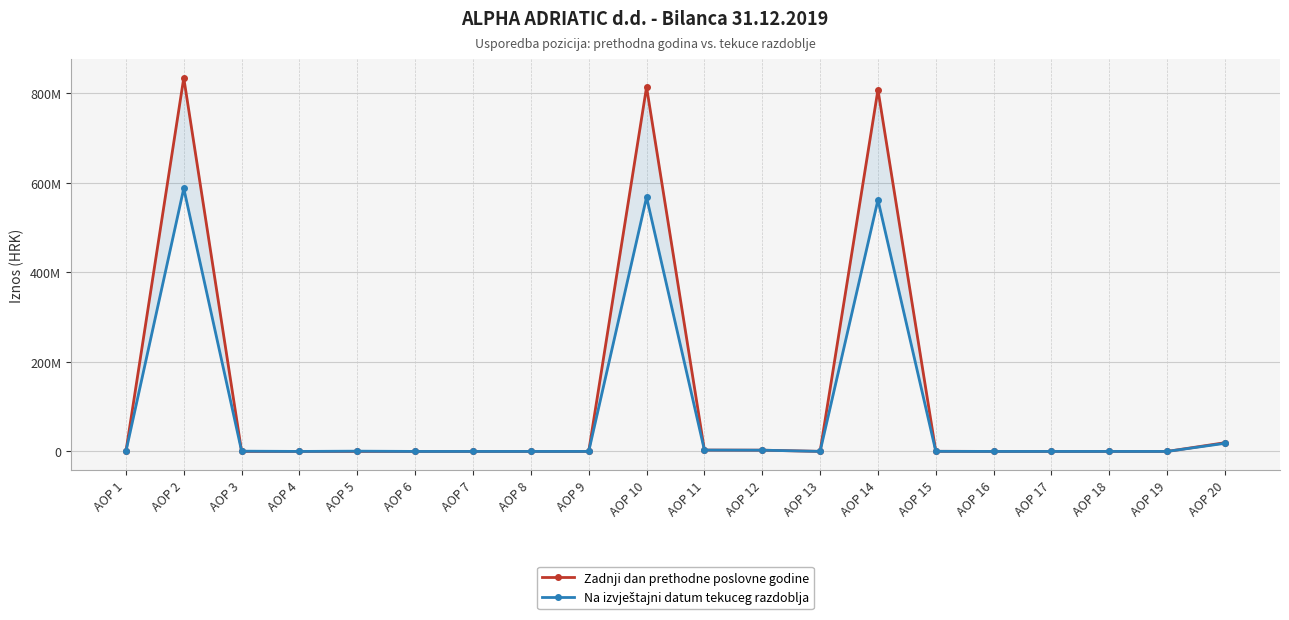

Which series has the widest spread of values?

Zadnji dan prethodne poslovne godine